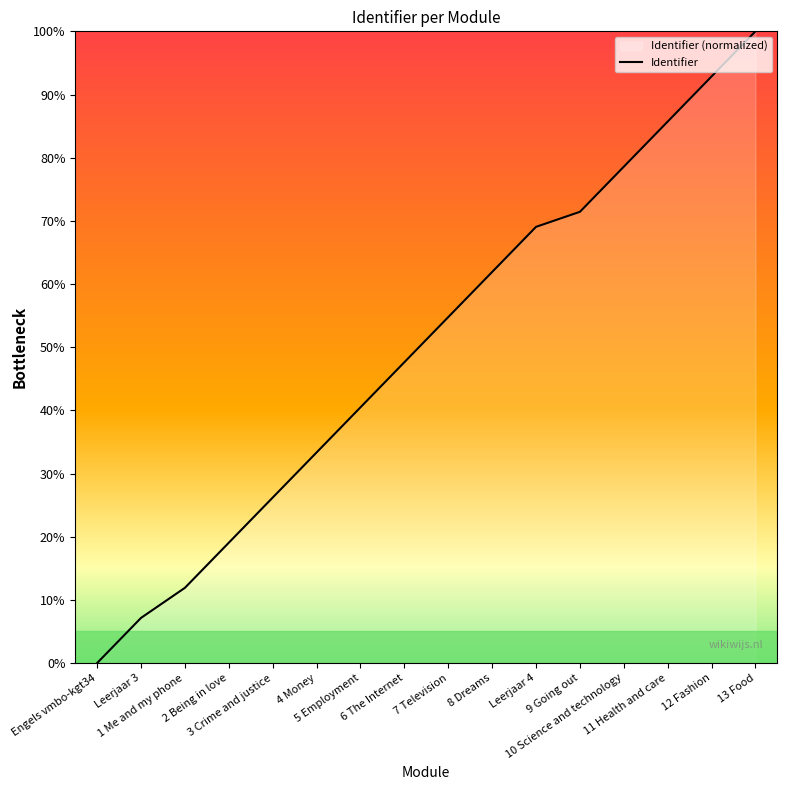

What is the maximum value shown in the chart?

100.0